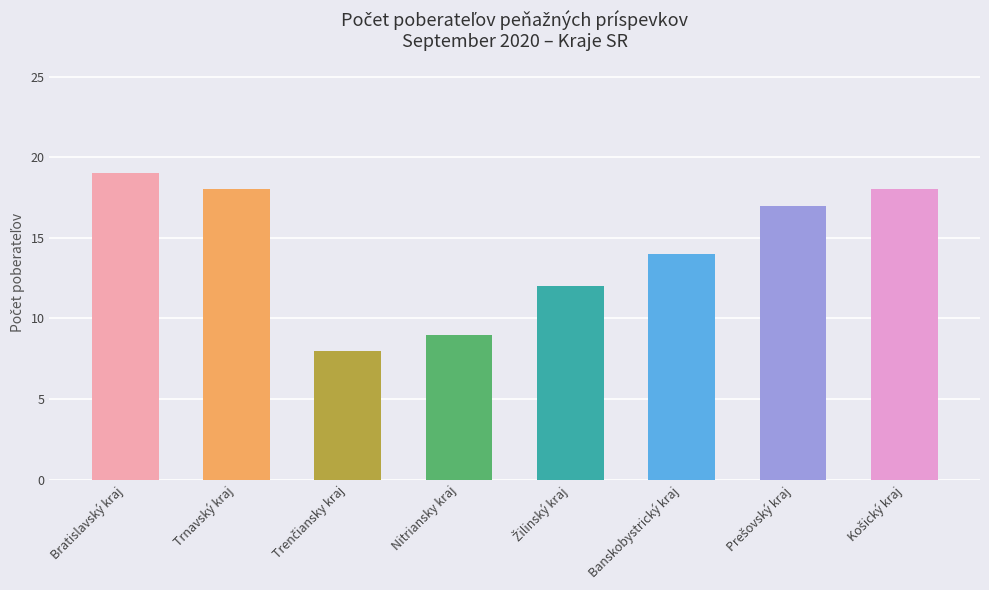

What is the average value?

14